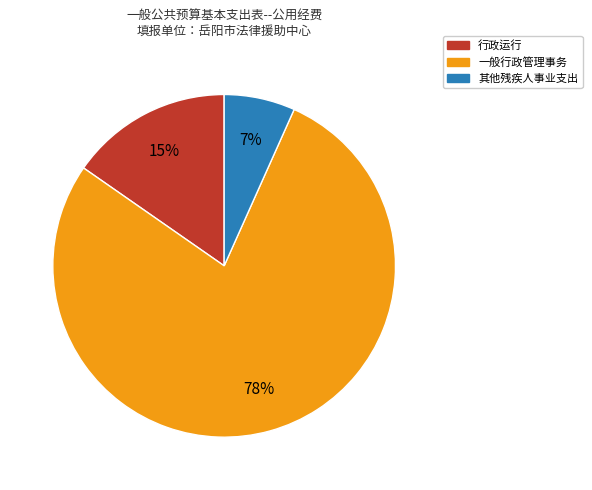

Is it true that 其他残疾人事业支出 is 1% of the pie?

False